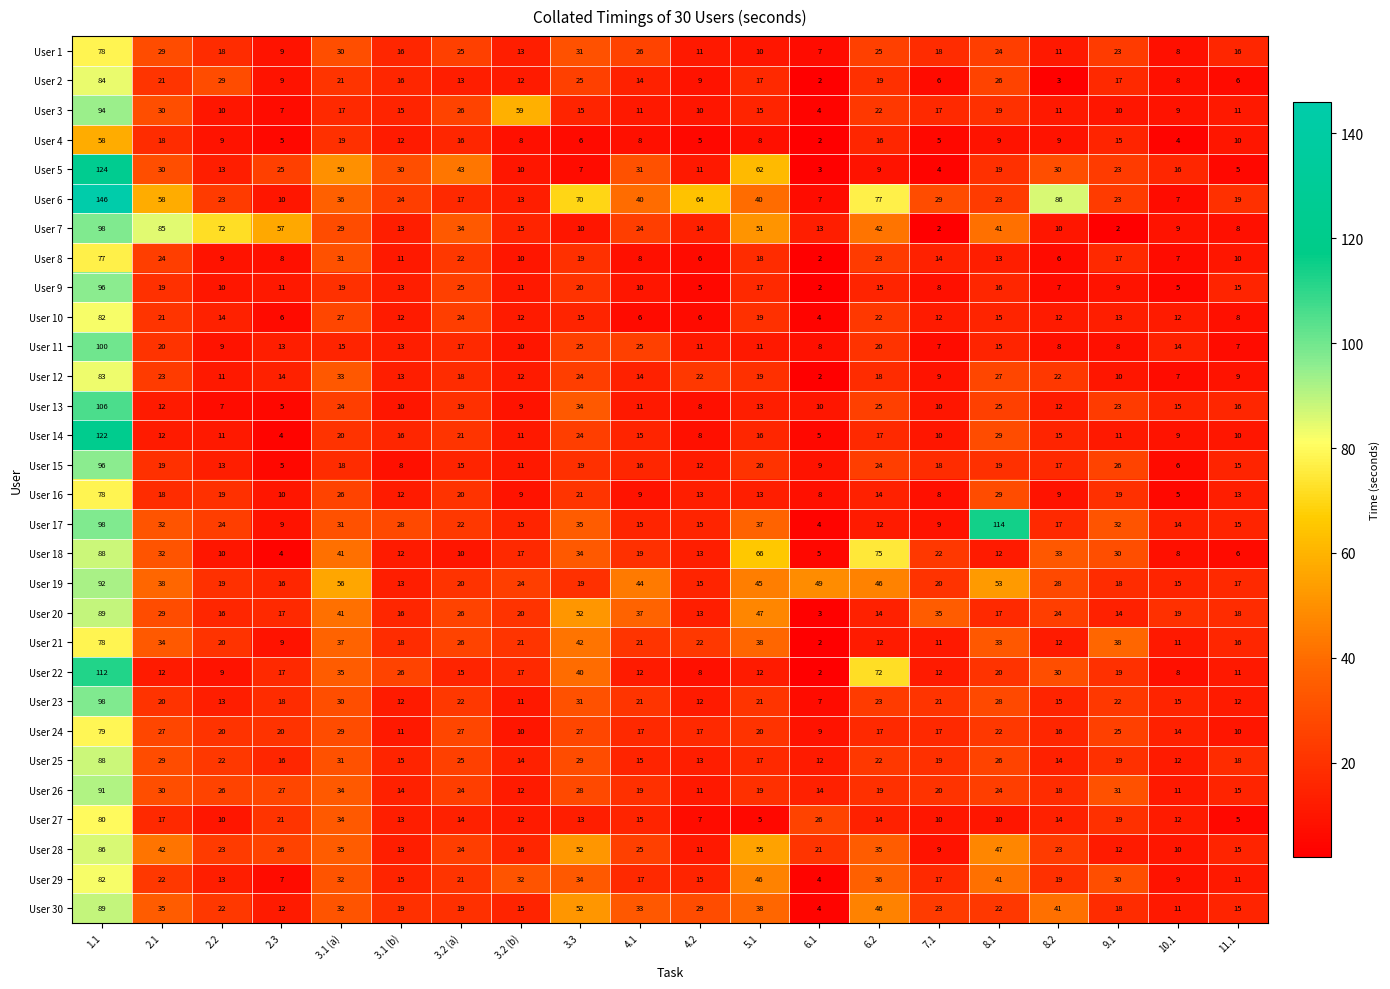

What is the approximate value of User 5 at 8.2, to the nearest 10?

30